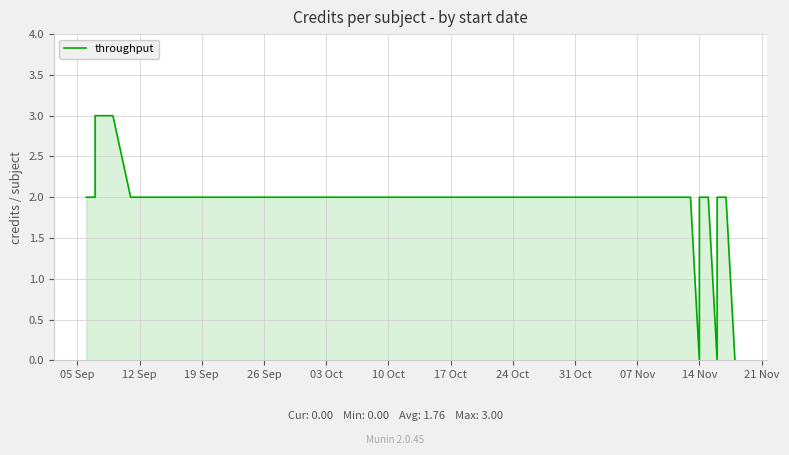

How many interior local valleys (lower than both neighbors) does the data have?

2